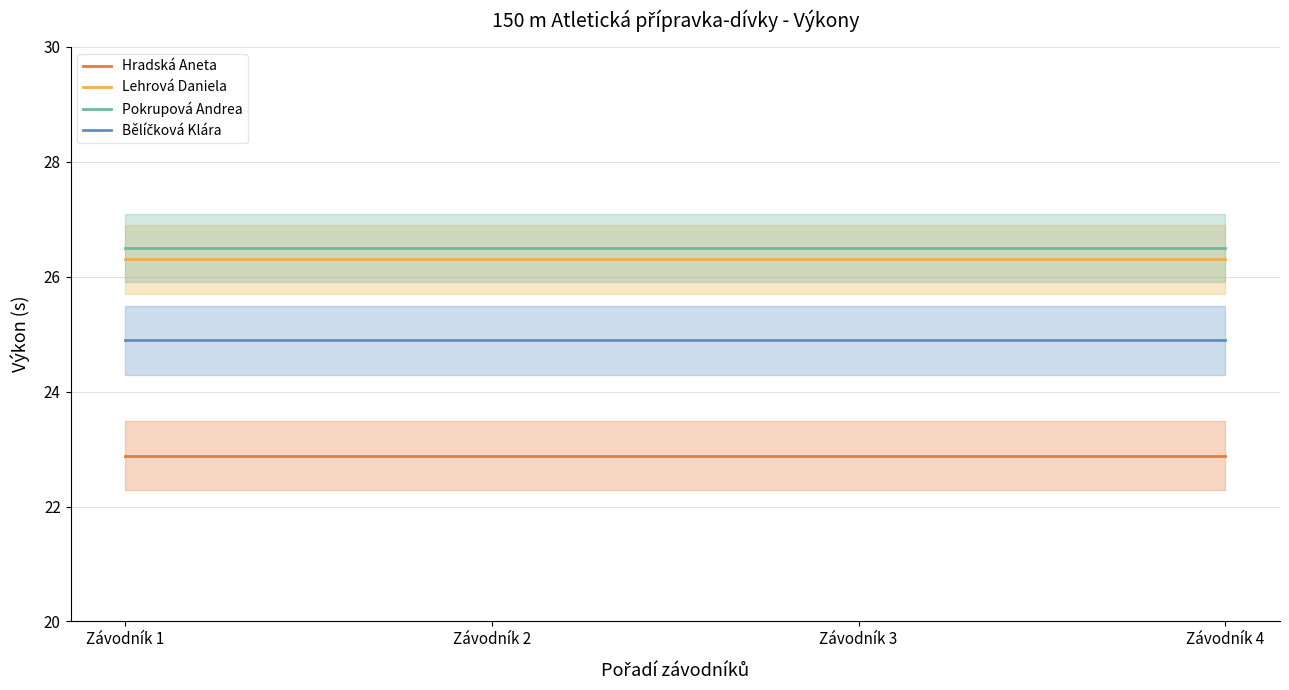

Between Závodník 1 and Závodník 3, which series saw the biggest shift?

Hradská Aneta